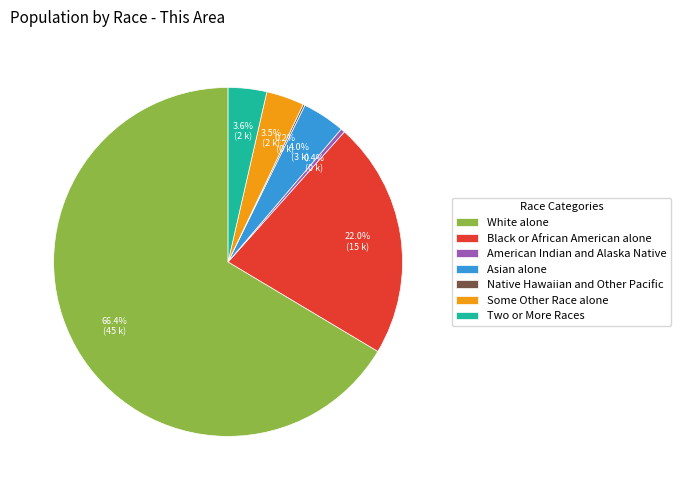

The American Indian and Alaska Native slice represents 0% of the pie. True or false?

True